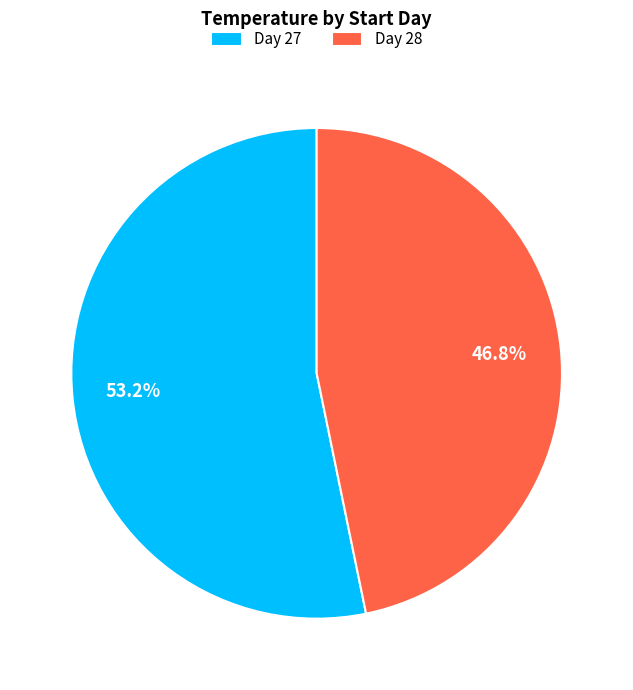

What is the largest slice in the pie chart?

Day 27